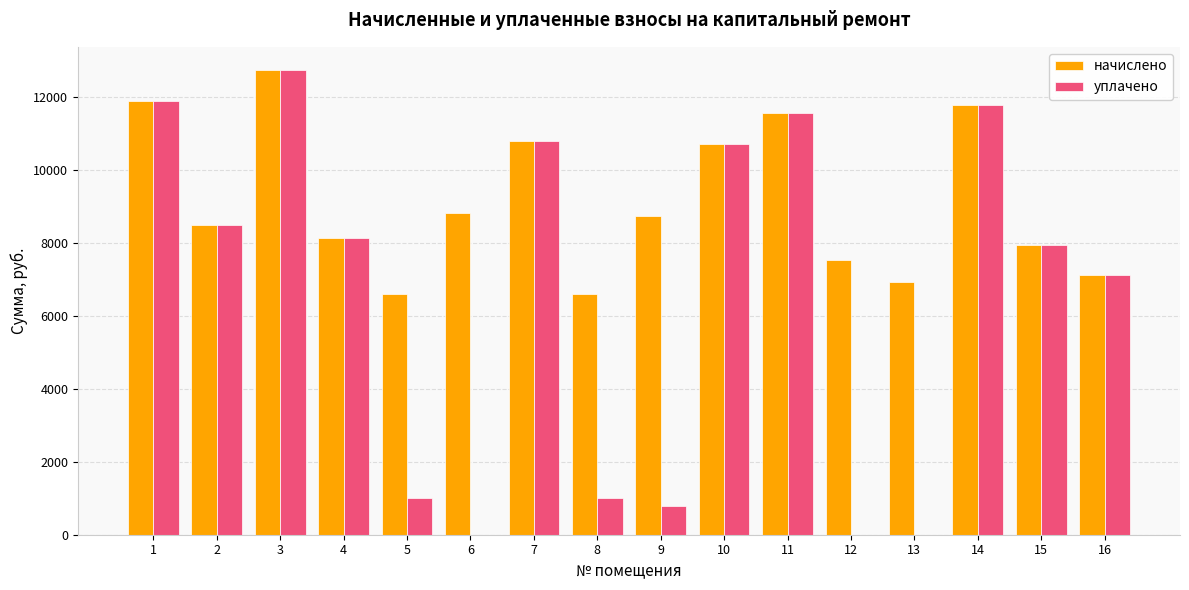

Which series has the largest total across all categories?

начислено